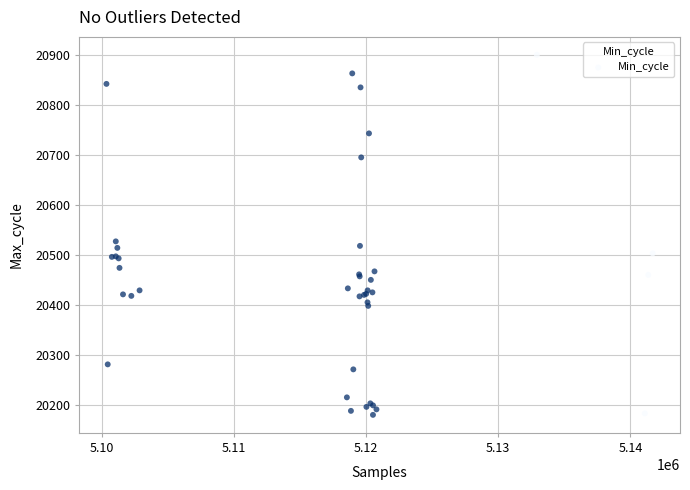

What Y value in the scatter plot is closest to 20540?

20527